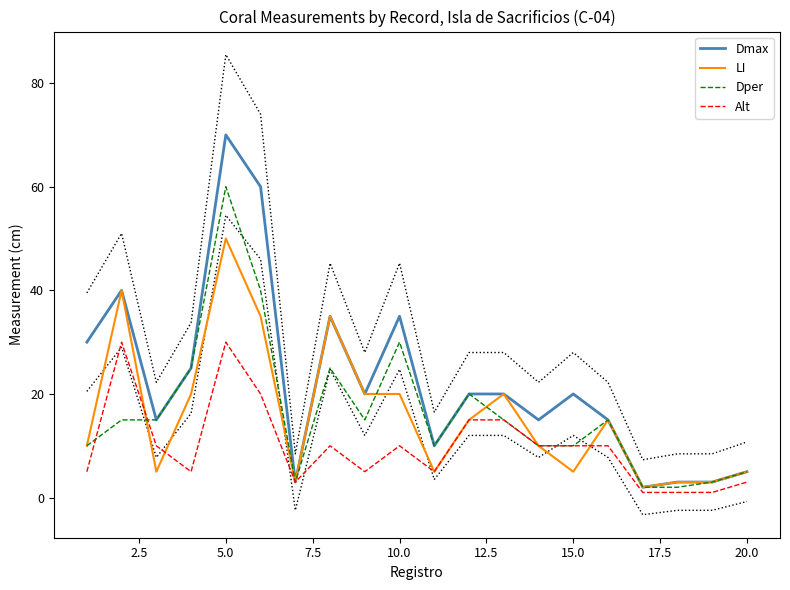

How many values in the LI series exceed 15?

8